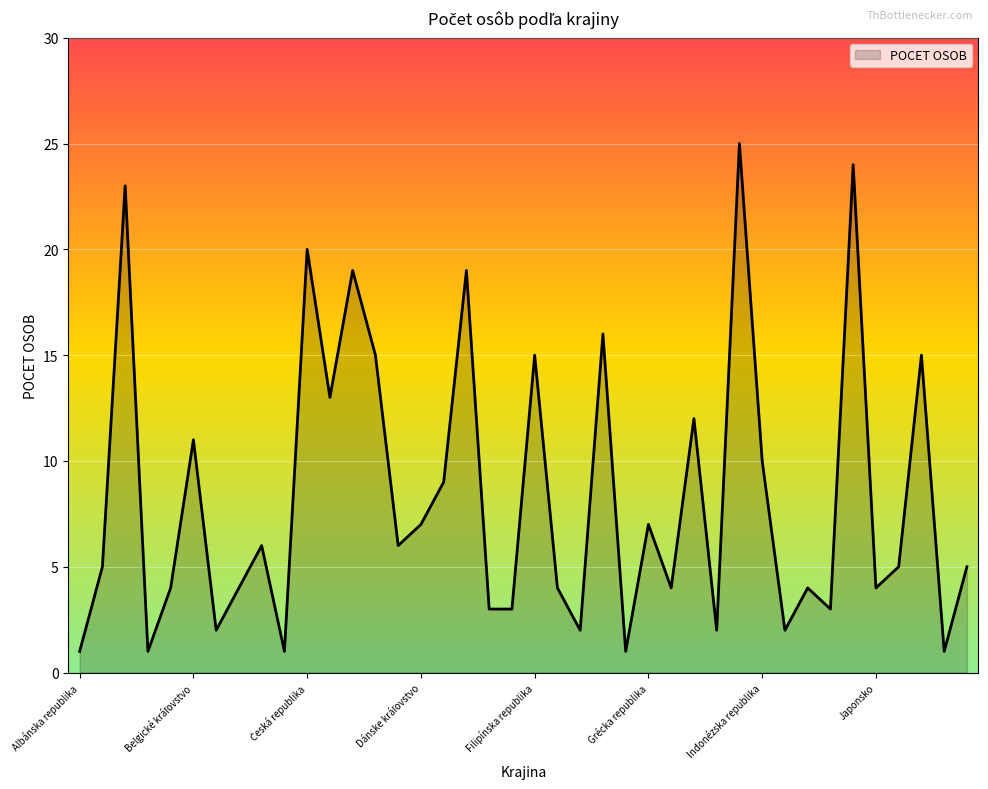

What is the difference between the maximum and minimum values?

24